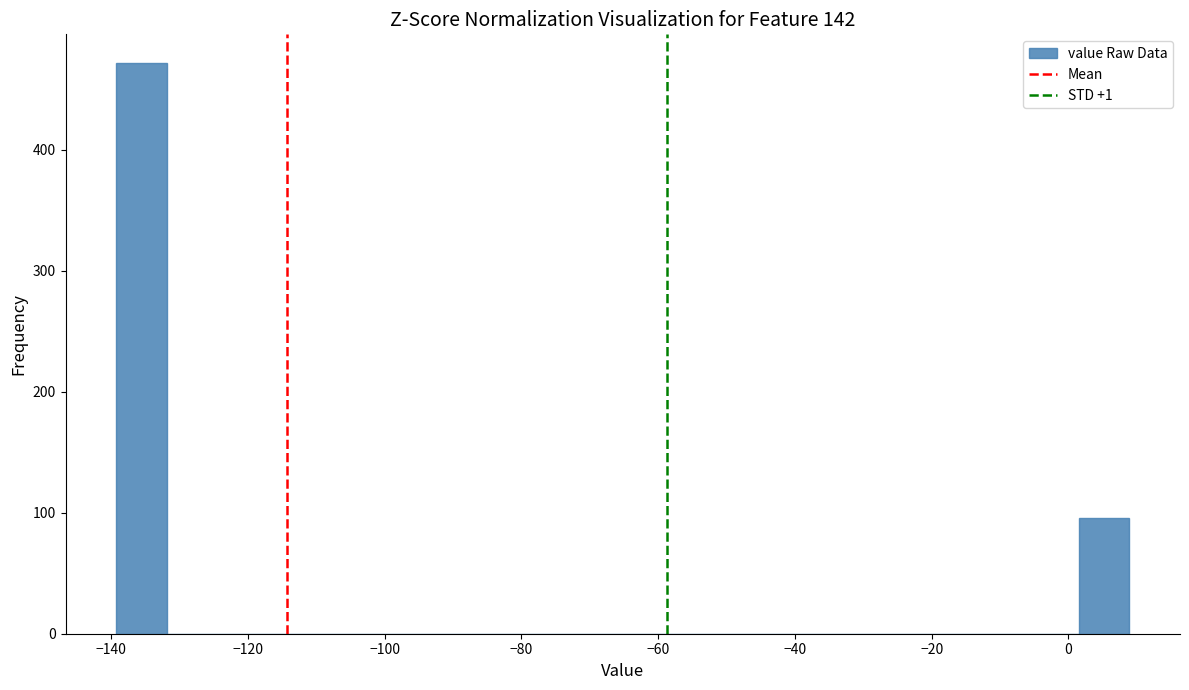

Around what value on the x-axis is the tallest bar? Give the approximate position of its centre, as read against the axis.

-136